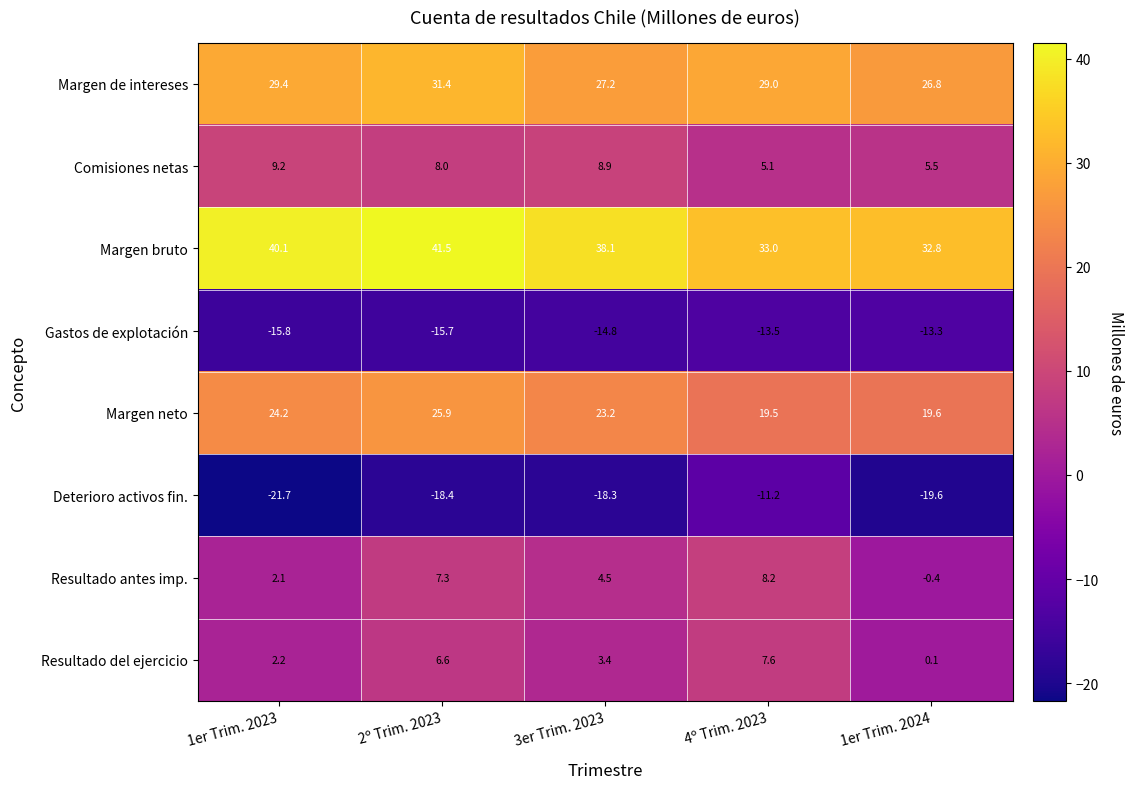

At which category does the chart reach its peak across all series?

2º Trim. 2023